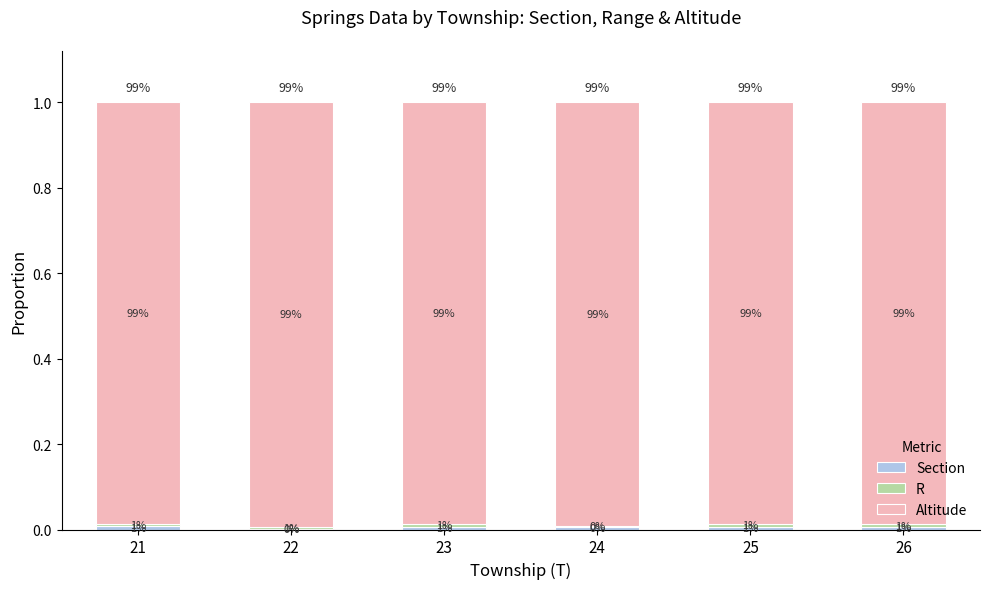

What is the total value across all series at 26?

1.0